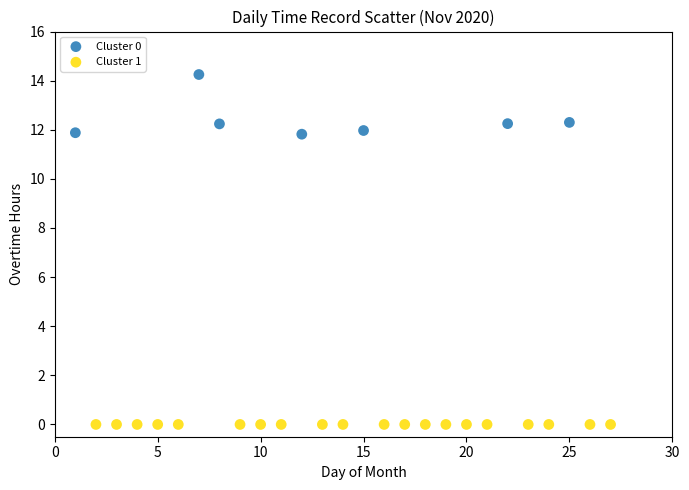

Which series reaches the minimum Y coordinate?

Cluster 1